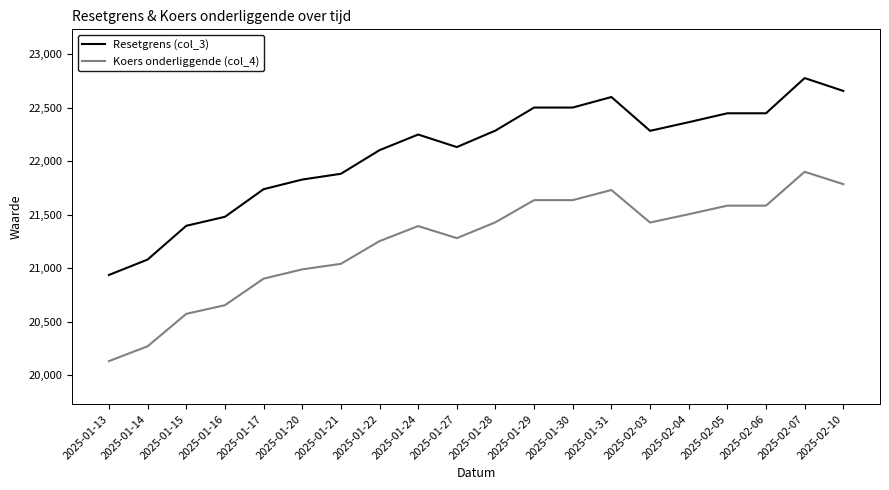

What is the difference between the Koers onderliggende (col_4) values at 2025-01-21 and 2025-02-07?

860.4